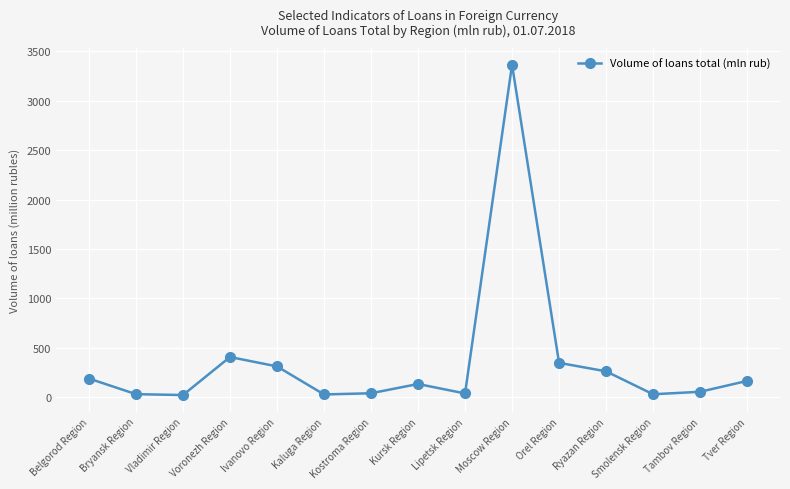

How many data points are less than 133?

7